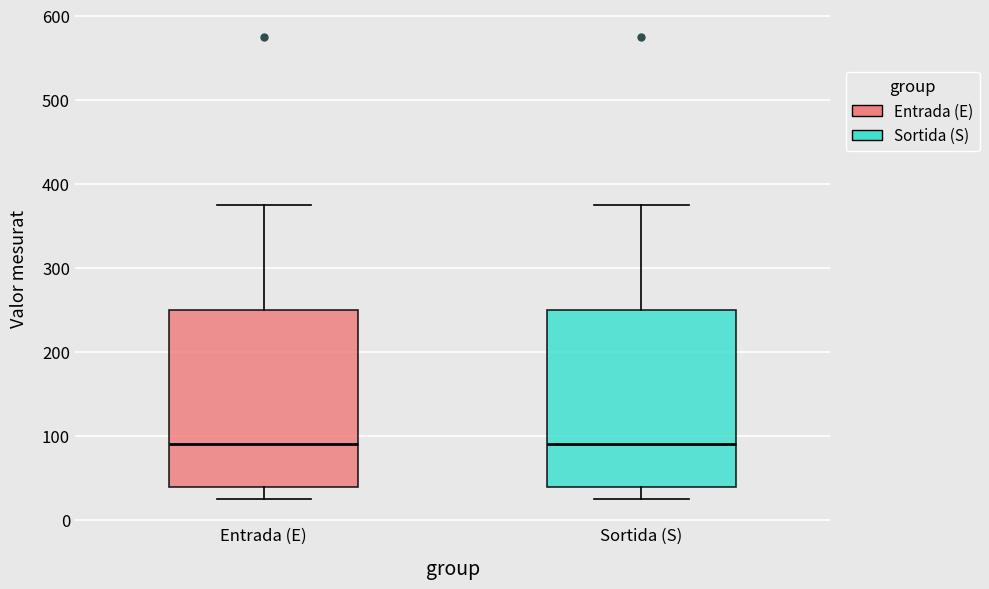

Reading left to right, read every box against the y-axis: the position of its median line, the range the box covers, and the ends of its whiskers. The values are not printed on the chart, so give them approximately, as read against the axis.

Entrada (E): median 90, box 40 to 250, whiskers 30 to 380
Sortida (S): median 90, box 40 to 250, whiskers 30 to 380